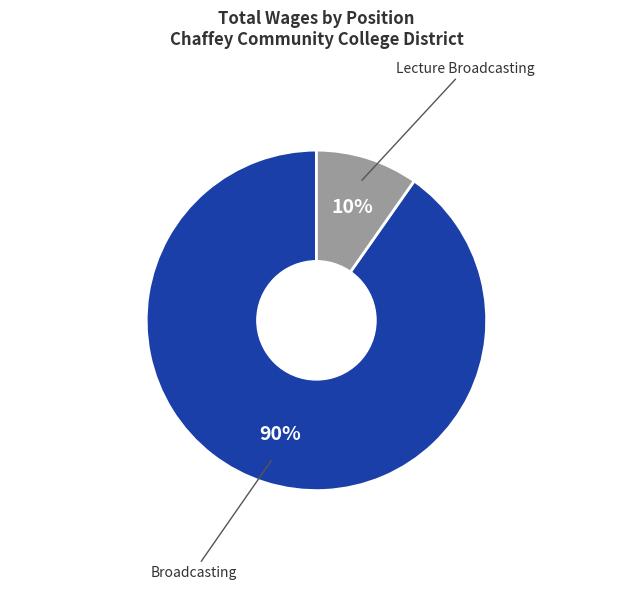

Does any single category account for the majority?

Yes